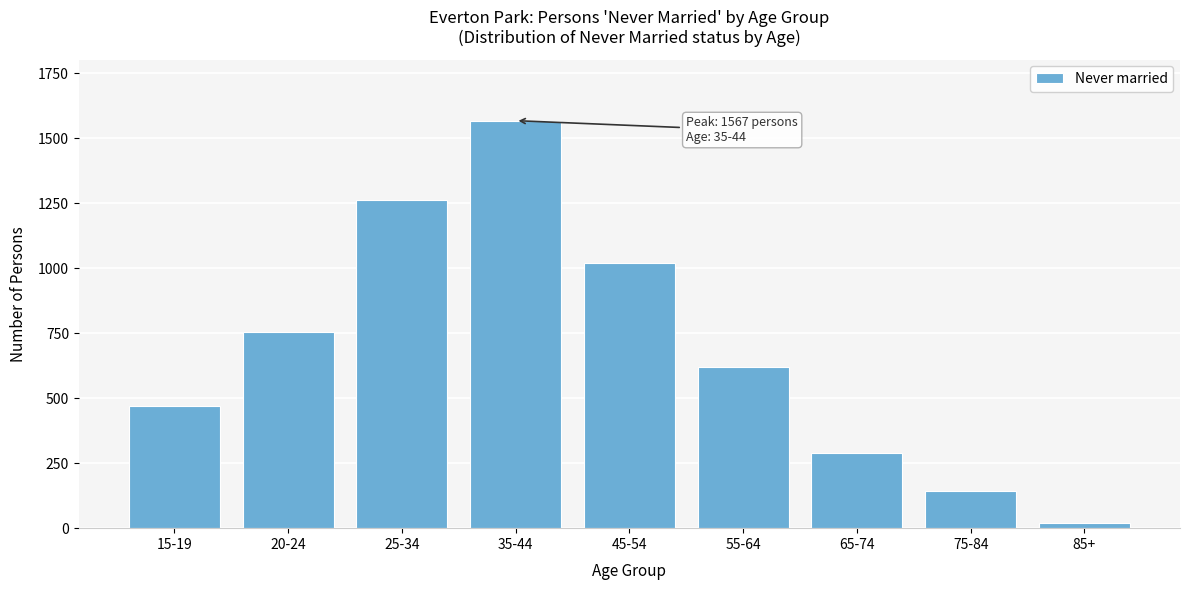

Reading right to left, list all the values displayed in this chart.

20	141	289	620	1019	1567	1260	753	471